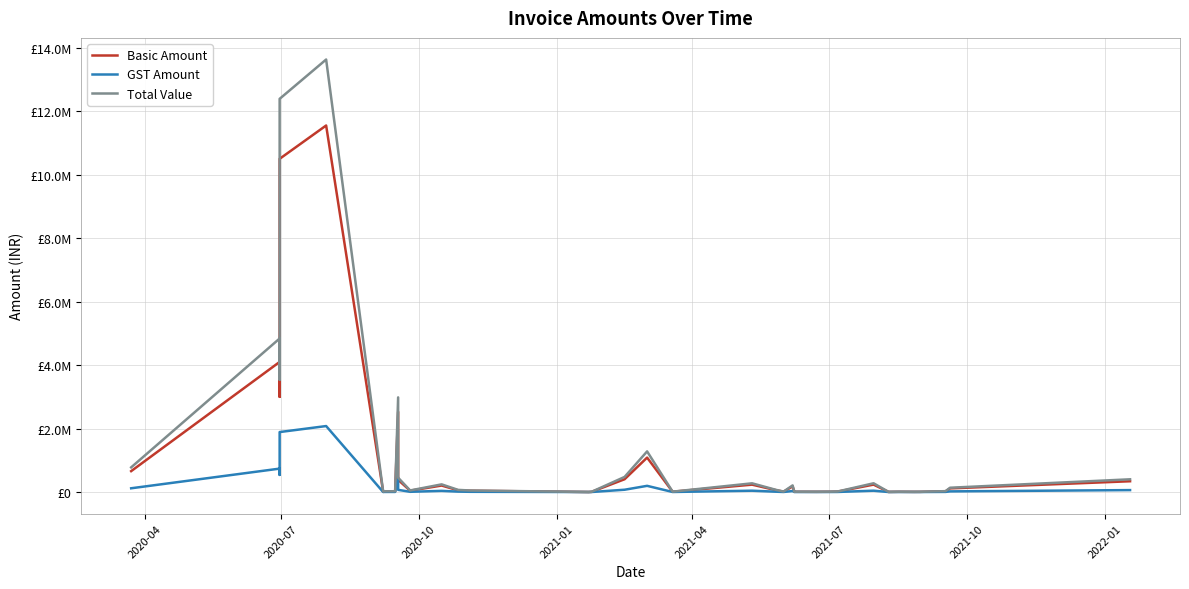

What is the maximum value shown in the chart?

13629000.0